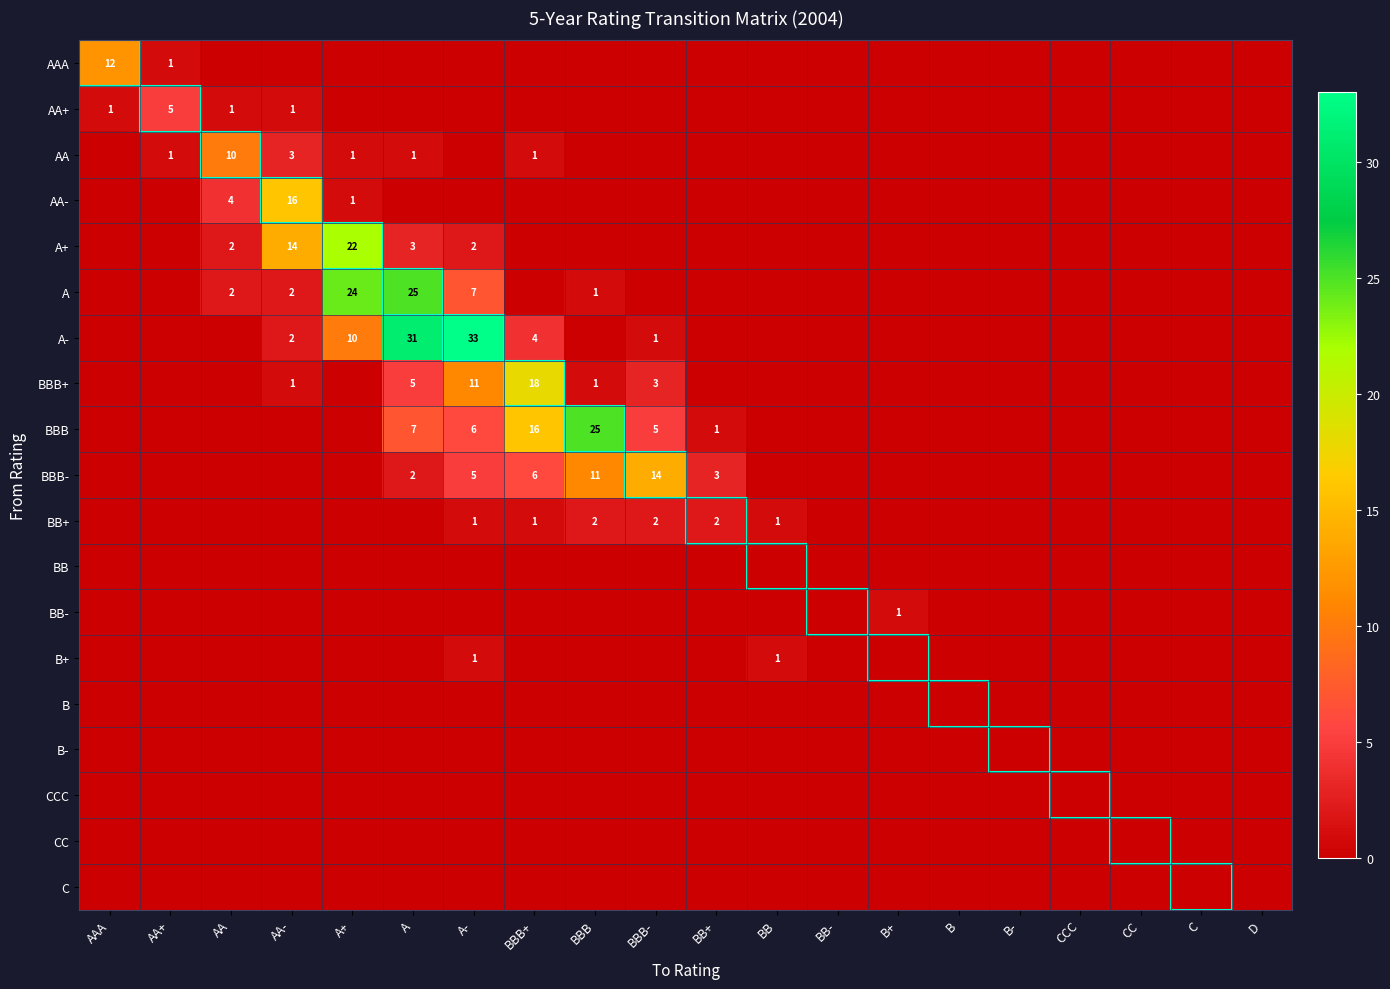

True or false: AAA has a value of 12 at AAA.

True